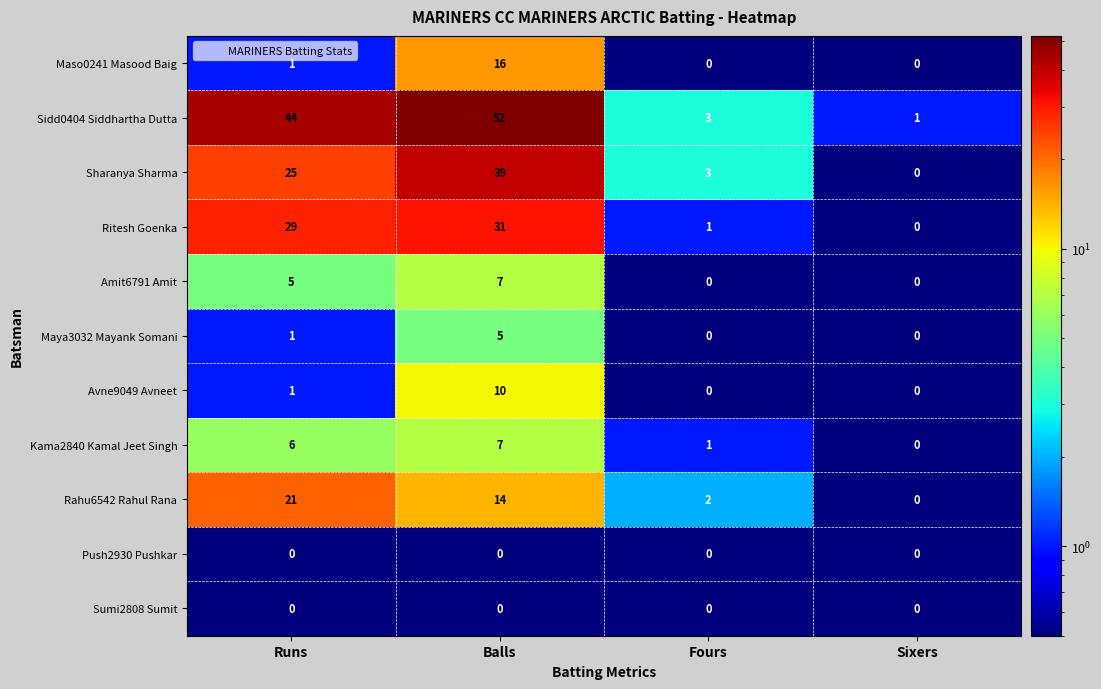

The Maya3032 Mayank Somani series shows 2 at Fours. True or false?

False